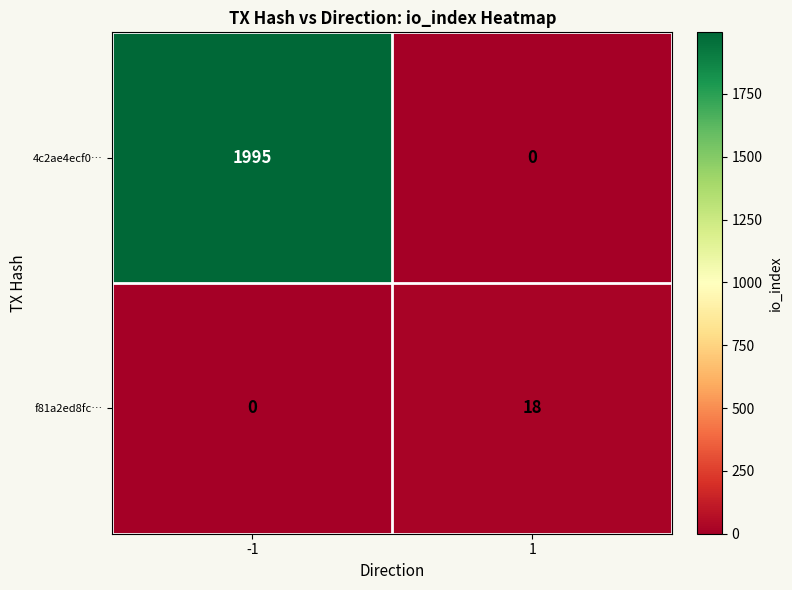

At 1, list the series in order from smallest to largest.

4c2ae4ecf0…, f81a2ed8fc…